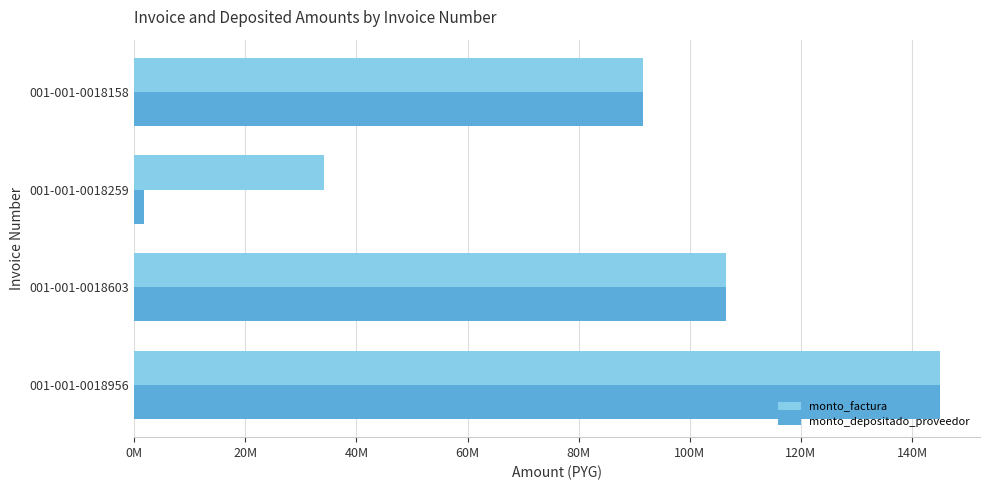

Rank the categories by monto_factura value from lowest to highest.

001-001-0018259, 001-001-0018158, 001-001-0018603, 001-001-0018956